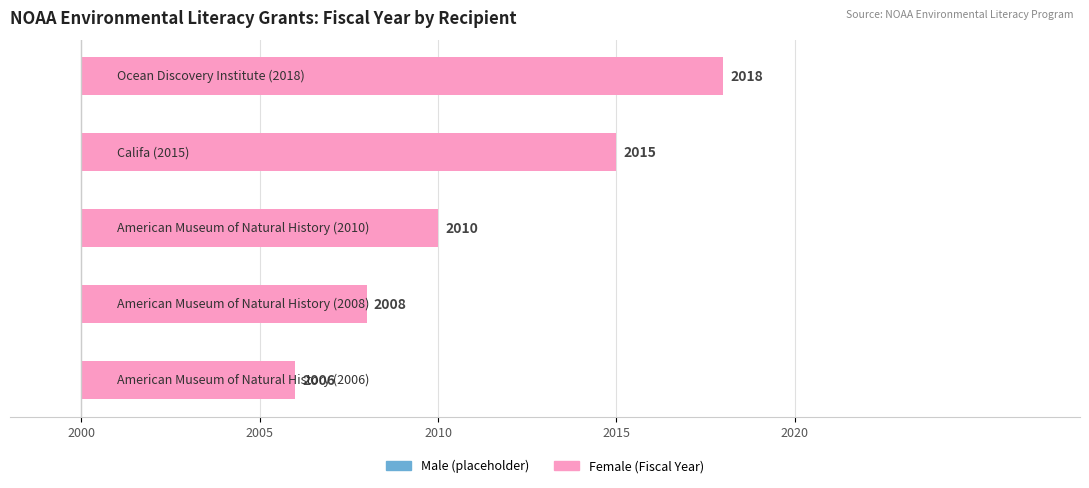

Are the bars horizontal?

Yes